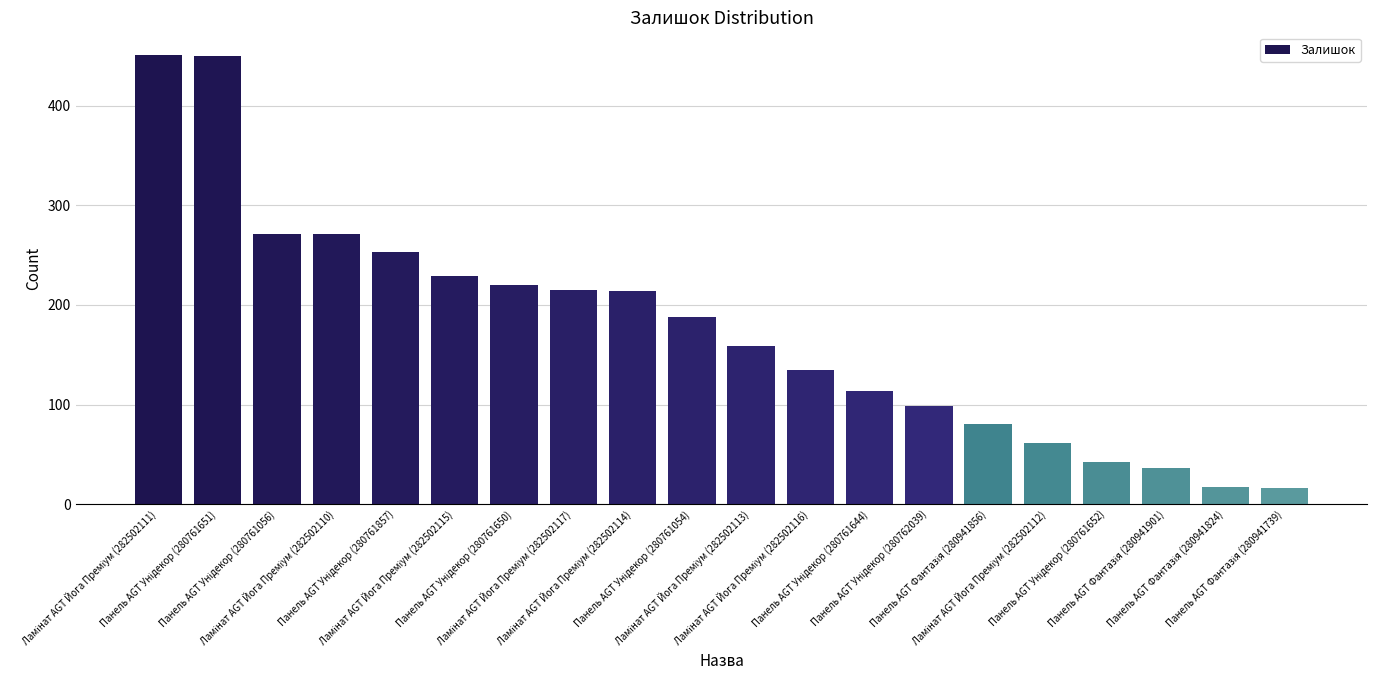

What is the value of the 10th bar from the left?

188